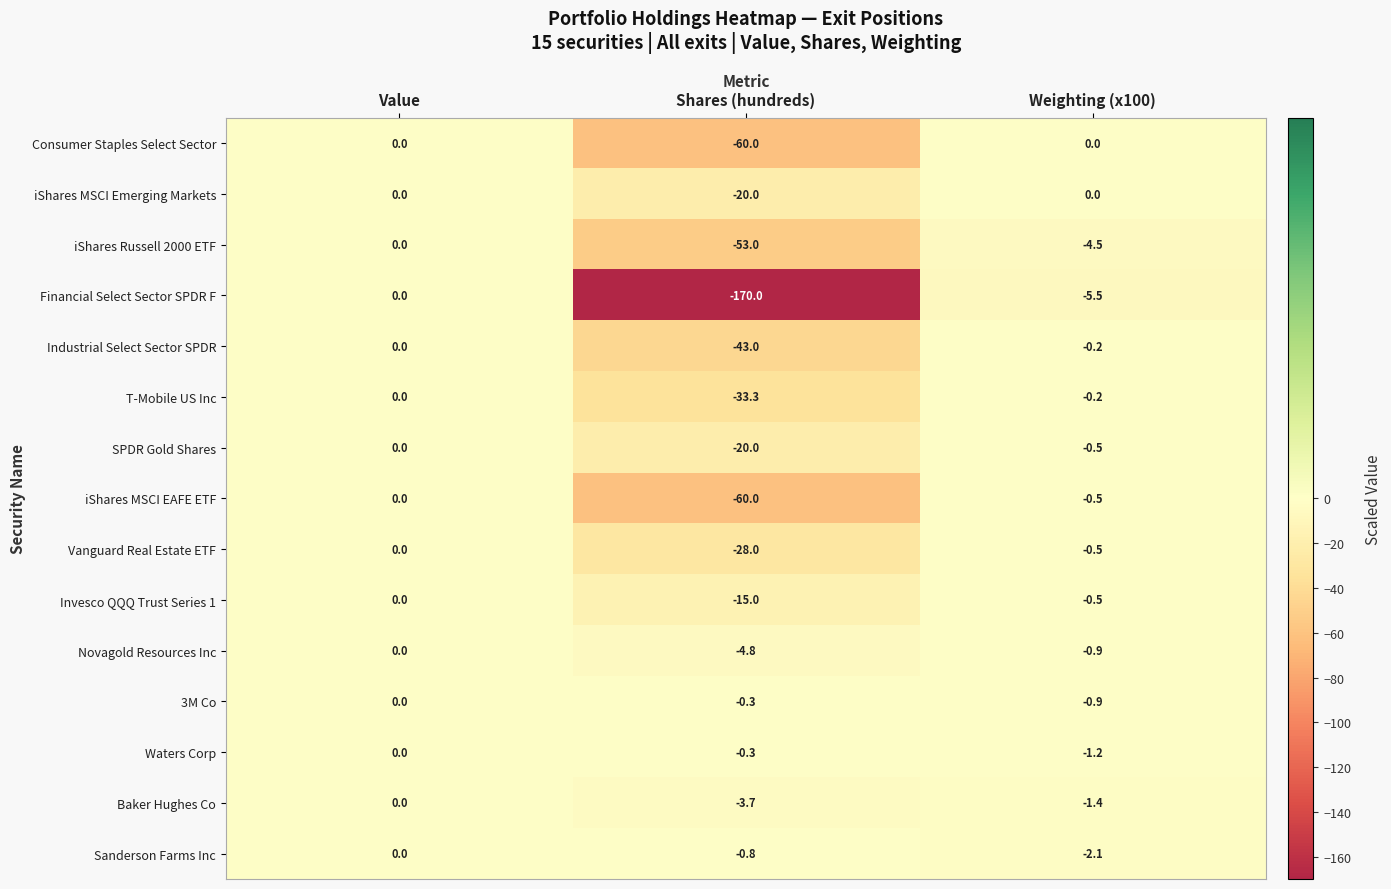

Rank the categories by iShares Russell 2000 ETF value from lowest to highest.

Shares (hundreds), Weighting (x100), Value